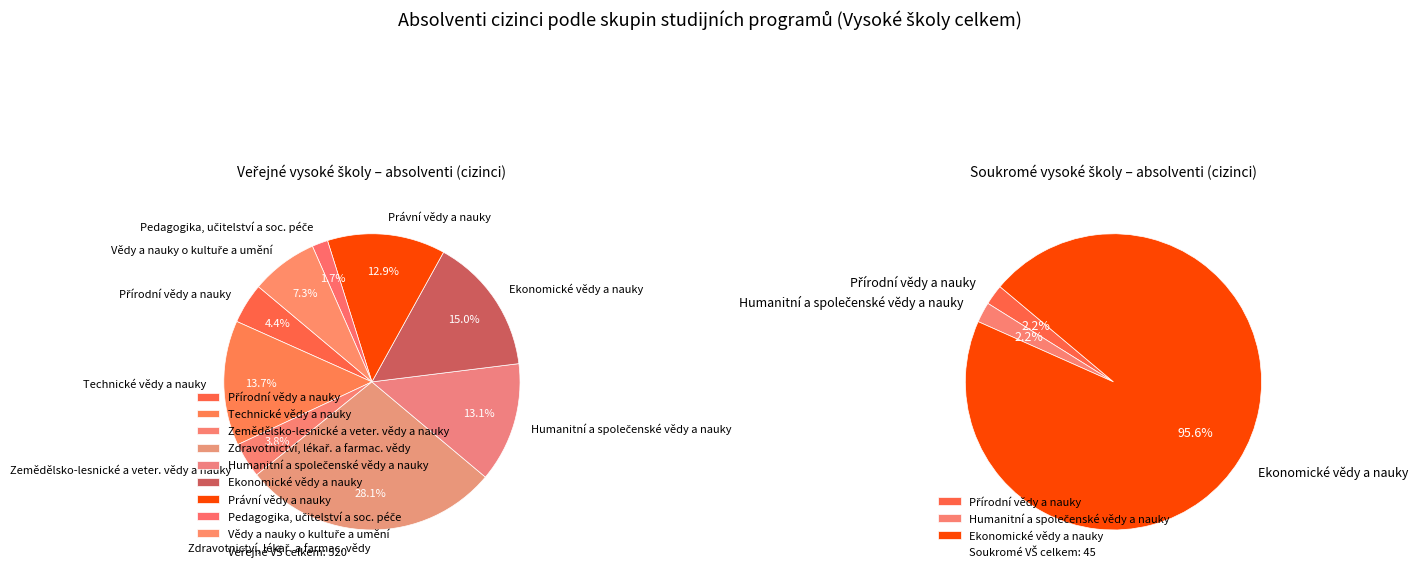

Does any single category account for the majority?

No